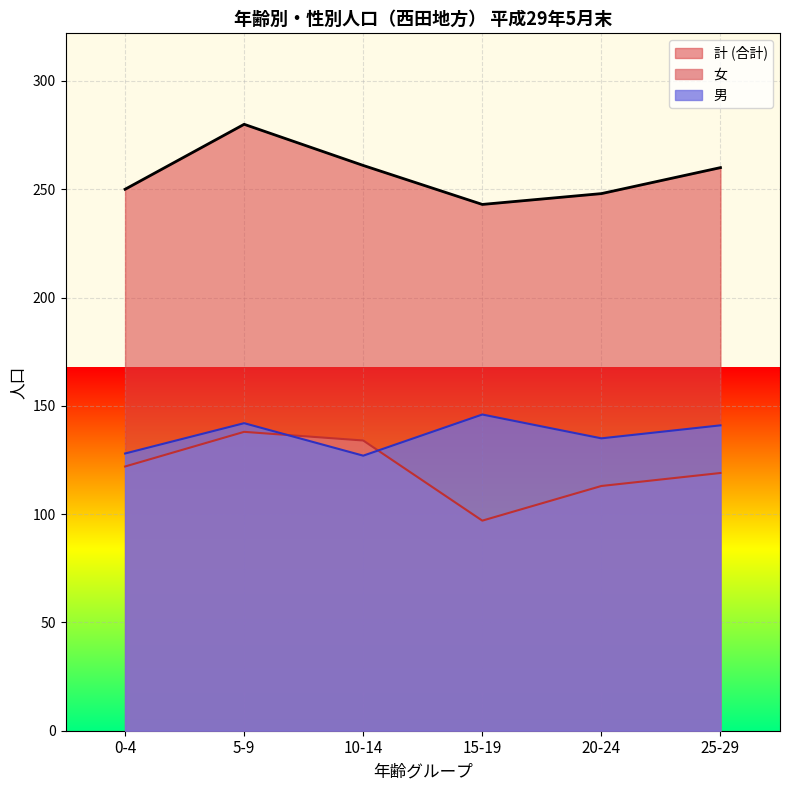

At which label does 女 first exceed 122?

5-9